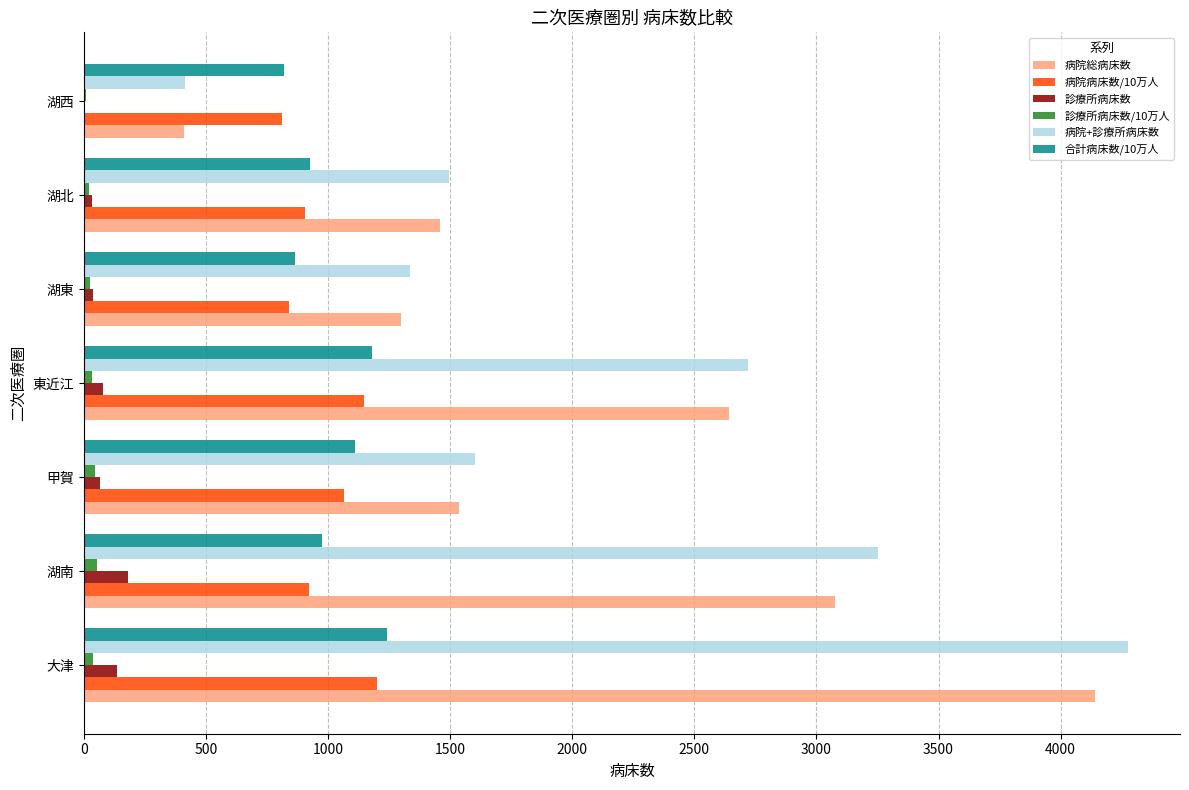

Which series changed the most between 大津 and 湖東?

病院+診療所病床数